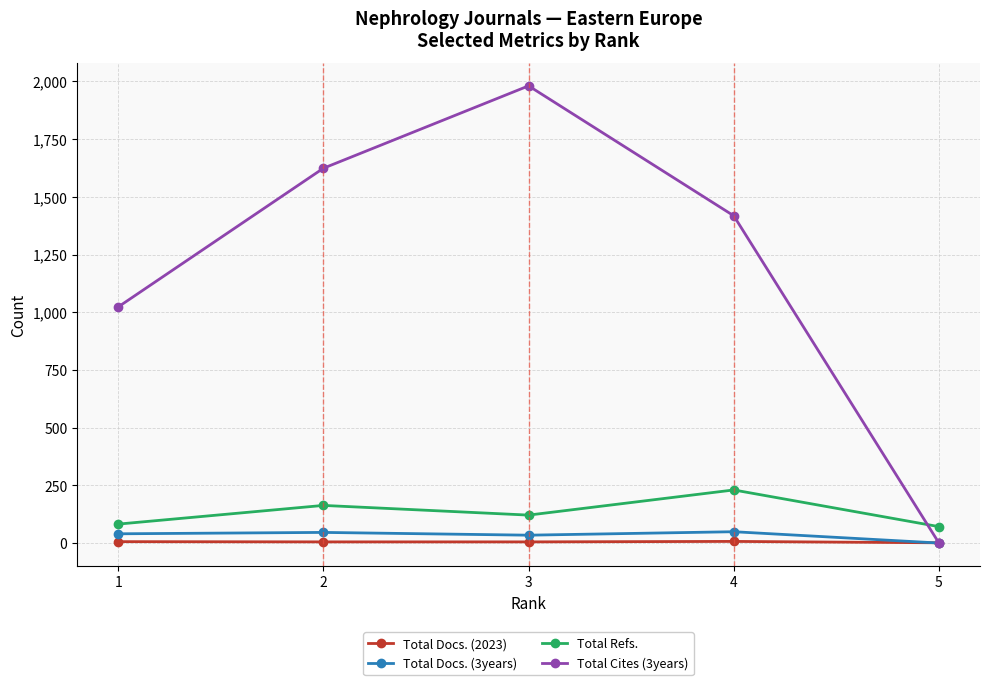

The Total Docs. (3years) series shows 34 at 3. True or false?

True